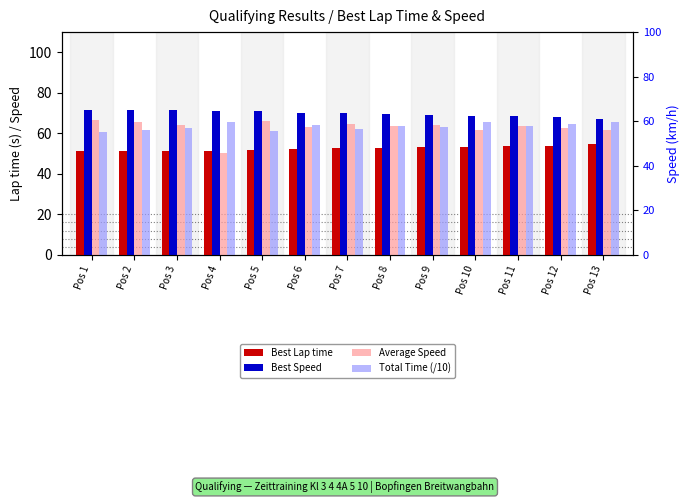

What is the difference between the maximum and minimum values in the Average Speed series?

16.1